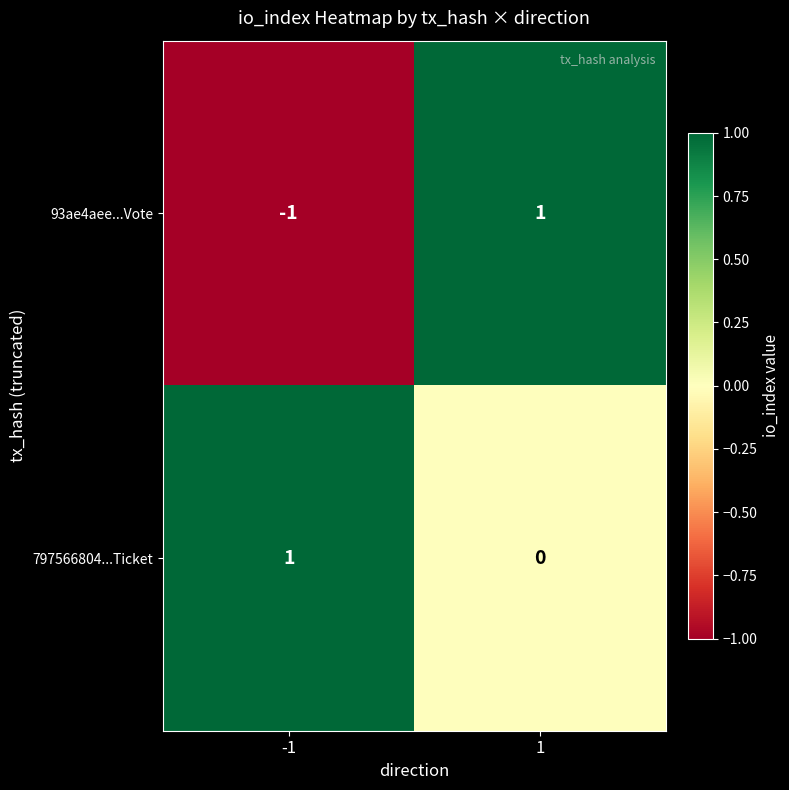

Which series has the largest total across all categories?

797566804...Ticket